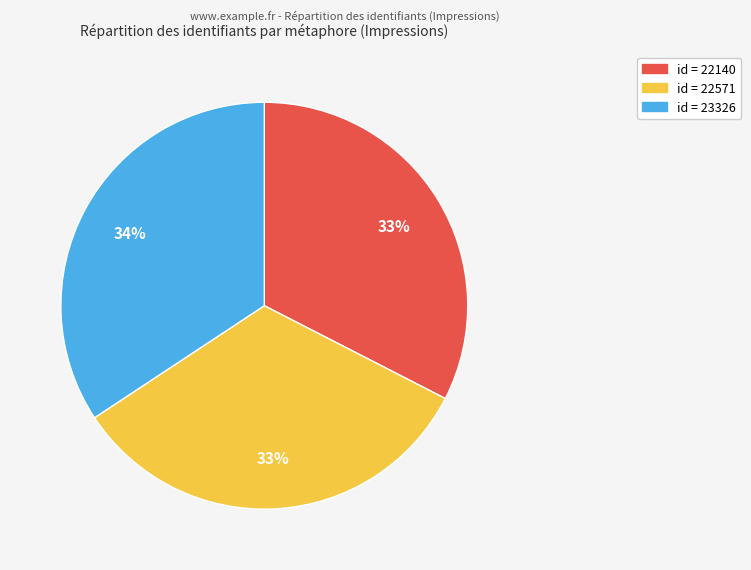

To the nearest percent, what is the average slice percentage?

33%